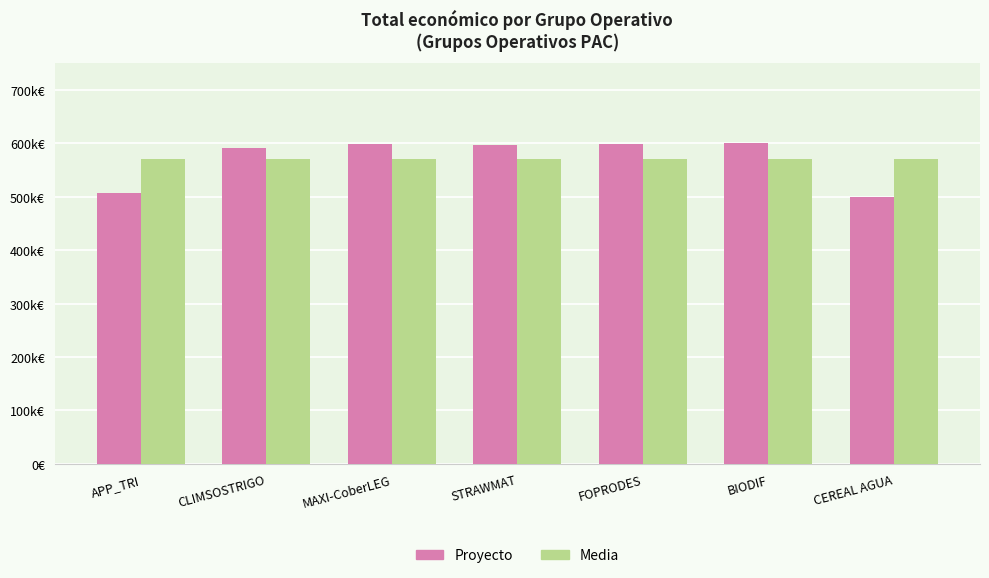

Rank the series by their maximum value, from highest to lowest.

Proyecto, Media